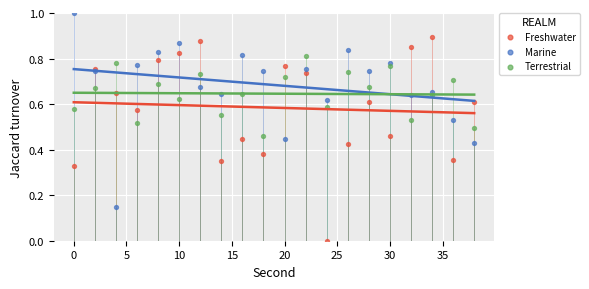

Which series has the widest spread of Y values?

Freshwater